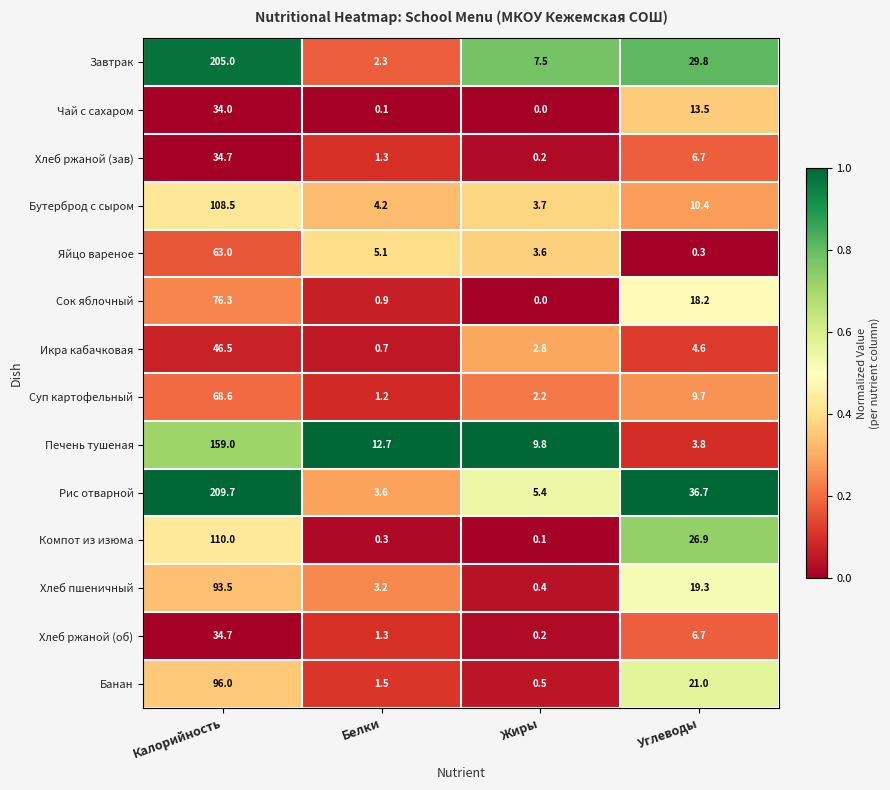

Which series has the largest total across all categories?

Рис отварной